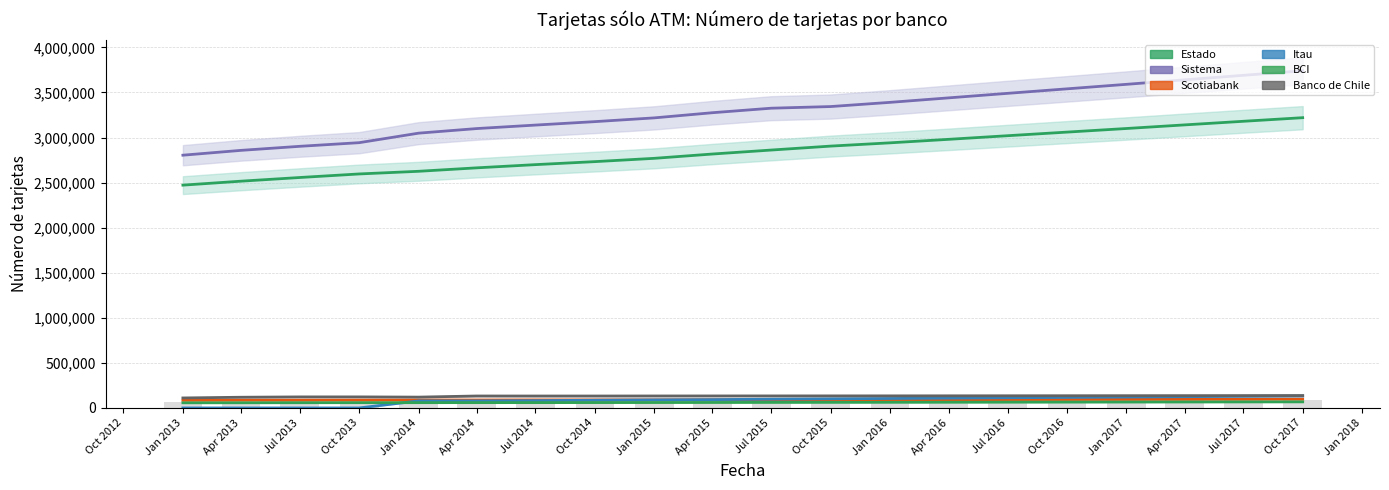

What position from the right is Oct 2017?

1